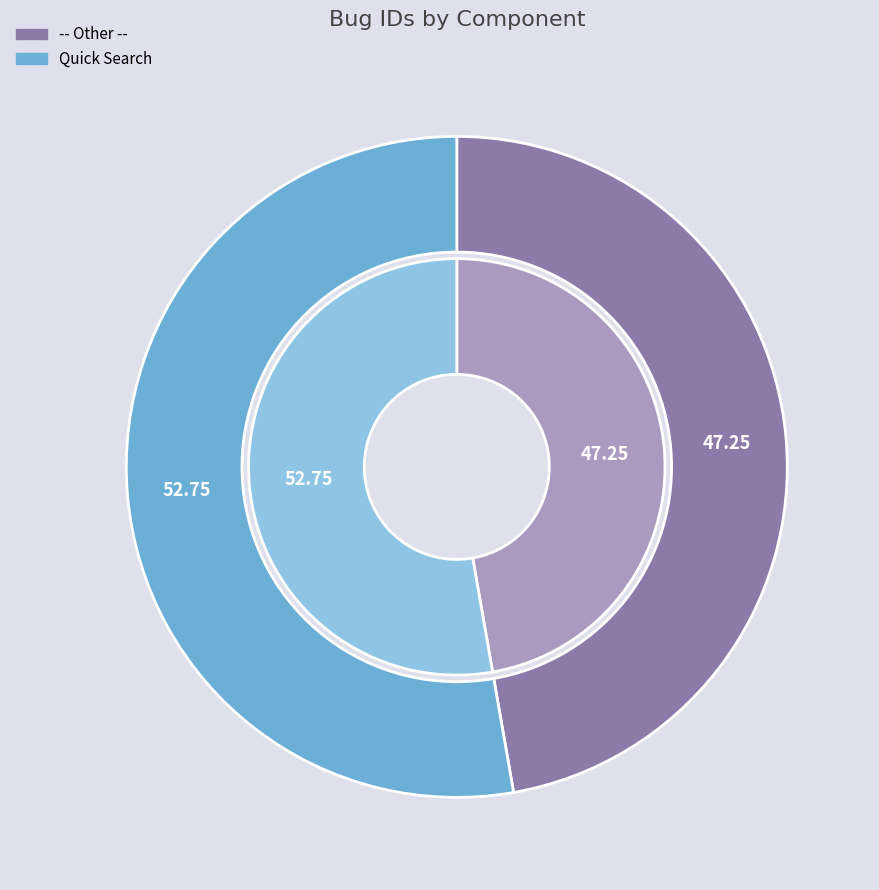

Approximately how many times larger is the value at Quick Search compared to -- Other --?

1.1